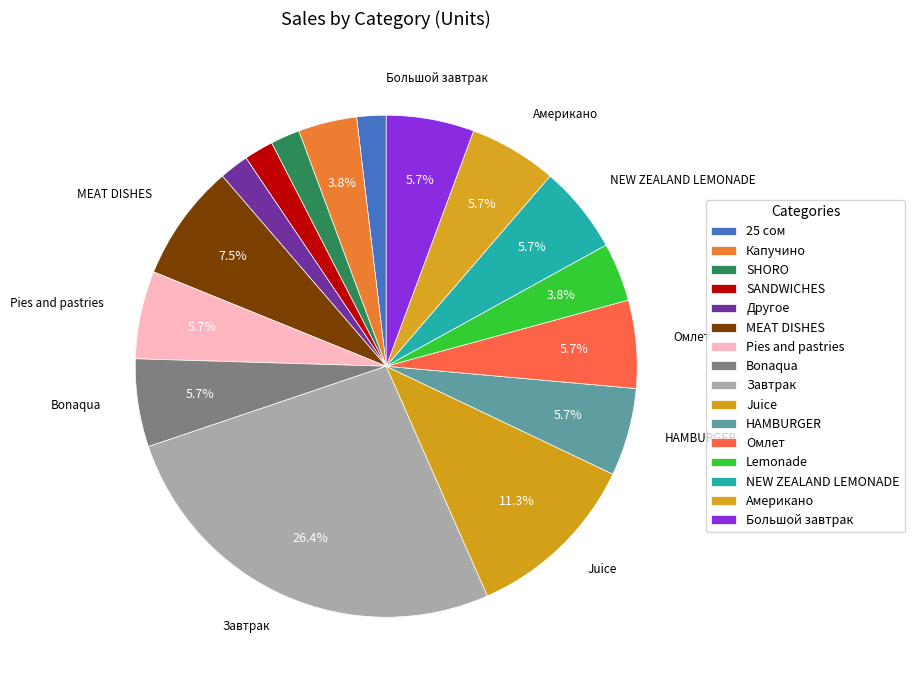

Is there any slice that represents more than half of the pie?

No